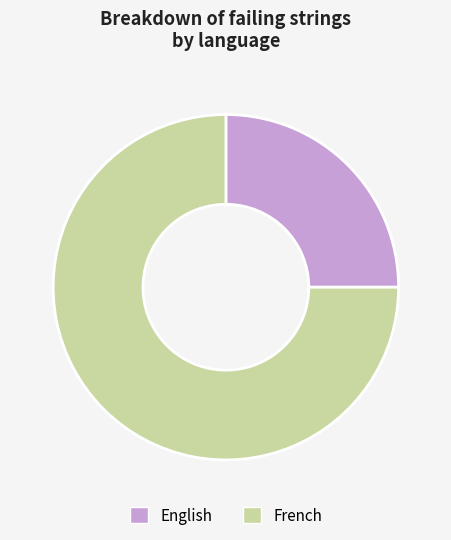

Count the number of slices in the pie.

2